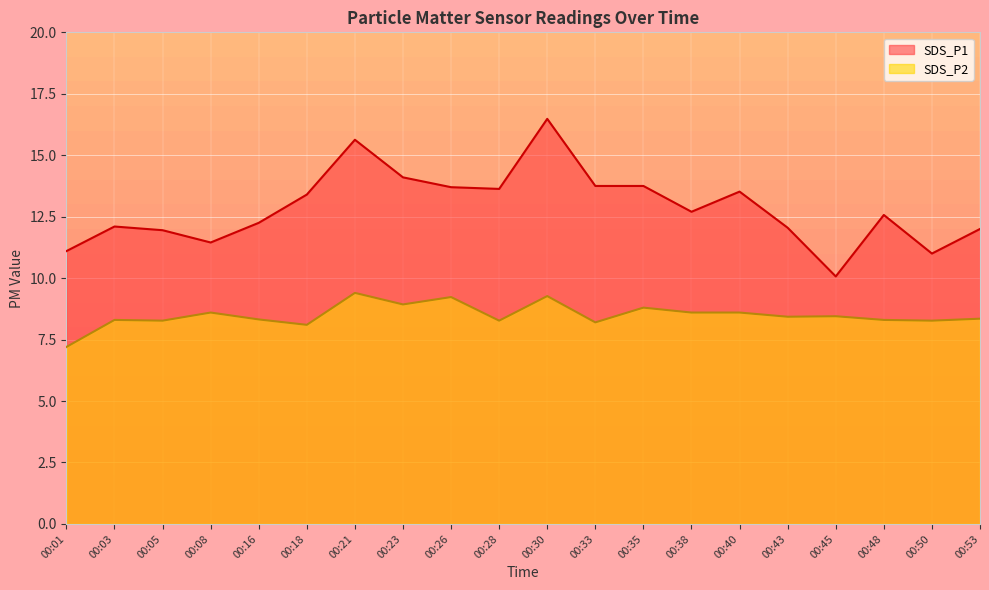

True or false: SDS_P1 has a value of 15.6 at 00:21.

True